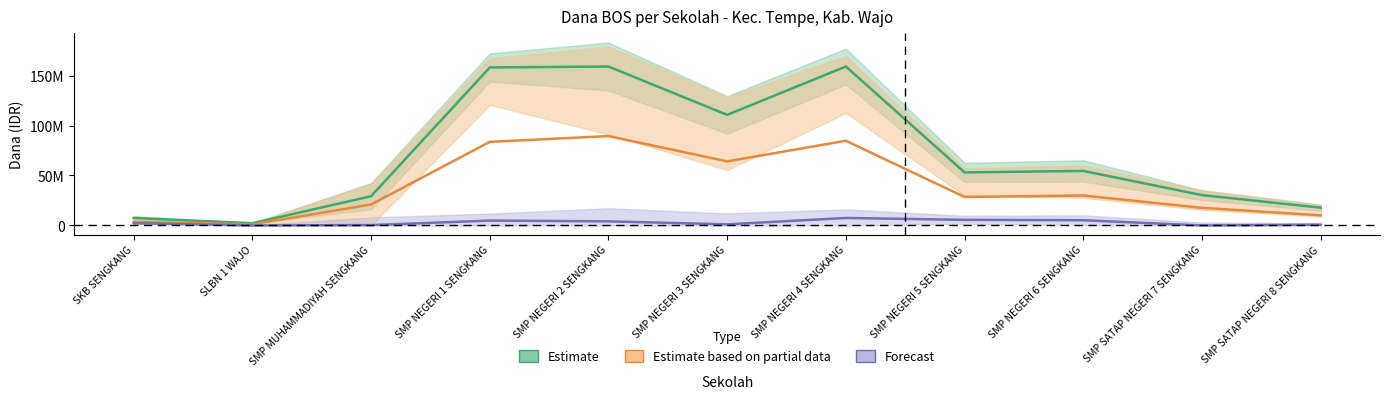

What is the difference between the highest and lowest values at SMP NEGERI 3 SENGKANG?

109500000